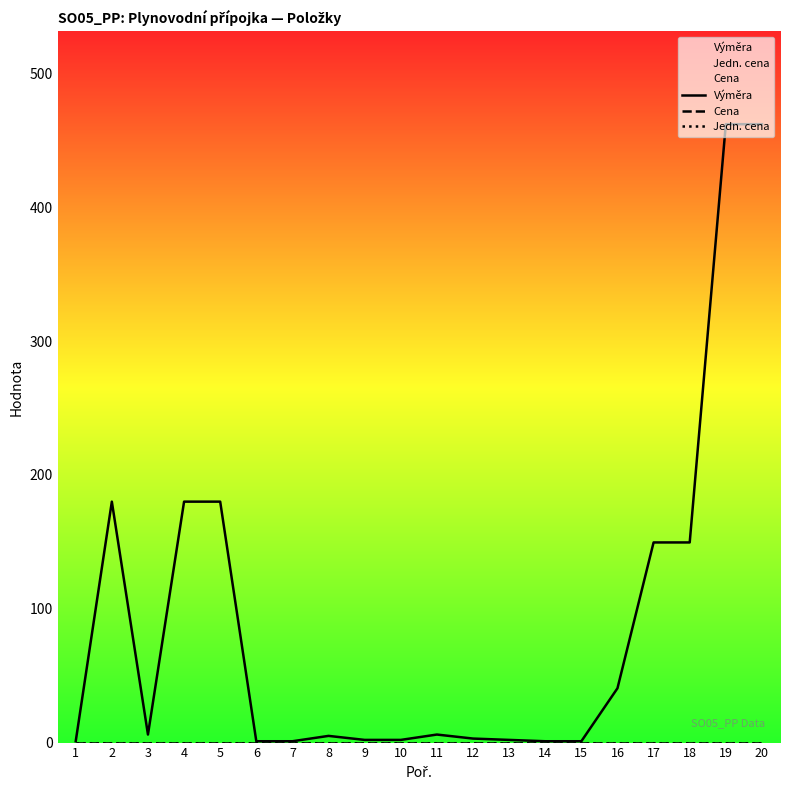

Which has a higher value, 3 or 8?

3